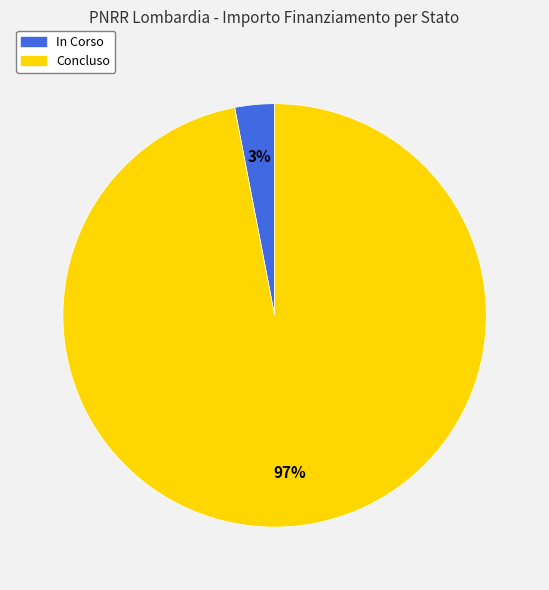

How many slices are in this pie chart?

2